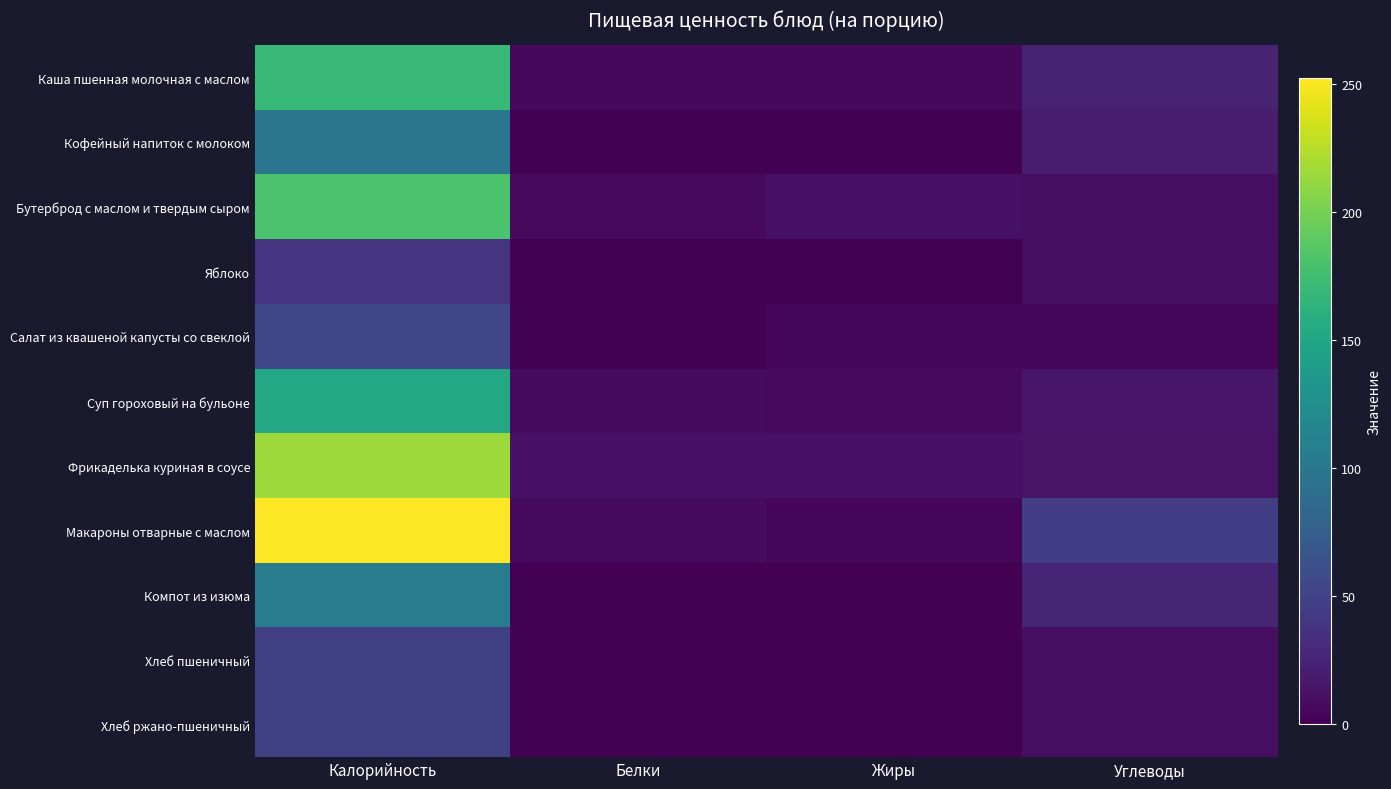

Reading right to left, what are all the values shown in this chart?

Каша пшенная молочная с маслом: Углеводы=24.6	Жиры=5.8	Белки=5.1	Калорийность=170.6
Кофейный напиток с молоком: Углеводы=19.5	Жиры=1.5	Белки=1.8	Калорийность=99.0
Бутерброд с маслом и твердым сыром: Углеводы=10.5	Жиры=12.5	Белки=6.7	Калорийность=181.2
Яблоко: Углеводы=8.9	Жиры=0.3	Белки=0.7	Калорийность=39.3
Салат из квашеной капусты со свеклой: Углеводы=4.2	Жиры=3.7	Белки=0.9	Калорийность=53.7
Суп гороховый на бульоне: Углеводы=15.7	Жиры=6.6	Белки=7.4	Калорийность=152.0
Фрикаделька куриная в соусе: Углеводы=13.0	Жиры=12.7	Белки=12.1	Калорийность=214.9
Макароны отварные с маслом: Углеводы=46.0	Жиры=4.5	Белки=6.9	Калорийность=252.3
Компот из изюма: Углеводы=26.2	Жиры=0.0	Белки=0.5	Калорийность=106.9
Хлеб пшеничный: Углеводы=10.4	Жиры=0.2	Белки=1.2	Калорийность=48.2
Хлеб ржано-пшеничный: Углеводы=10.4	Жиры=0.2	Белки=1.2	Калорийность=48.2